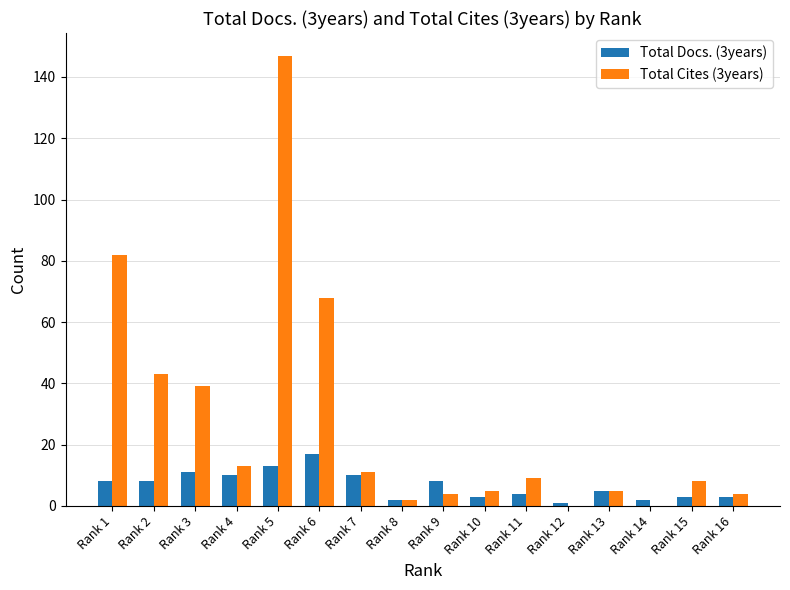

Reading left to right, extract all data points from this chart.

Total Docs. (3years): 8	8	11	10	13	17	10	2	8	3	4	1	5	2	3	3
Total Cites (3years): 82	43	39	13	147	68	11	2	4	5	9	0	5	0	8	4